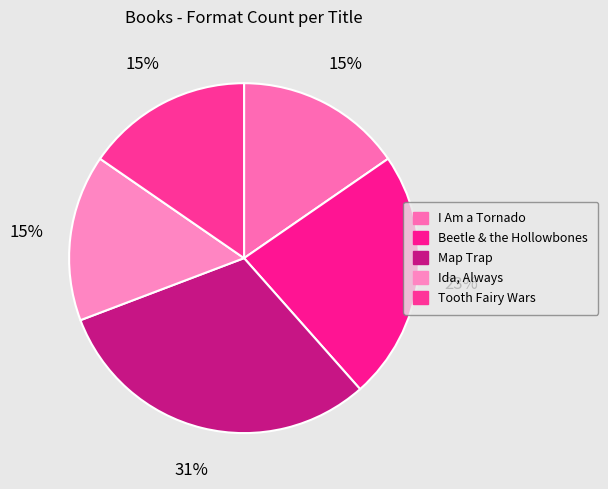

What percentage is the Map Trap slice, to the nearest percent?

31%